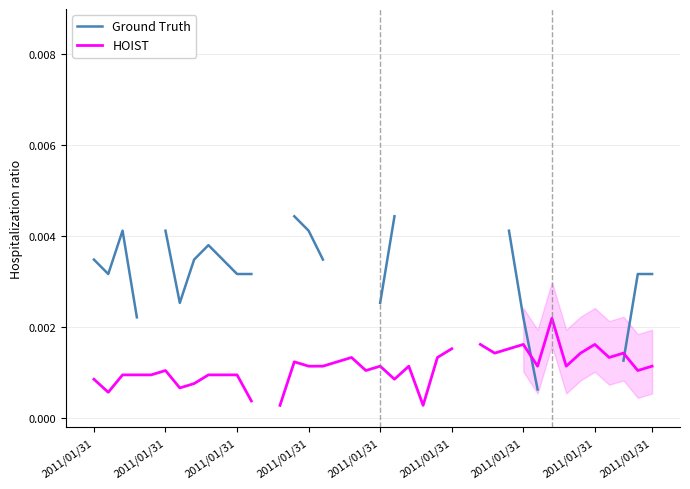

What are all the series names shown in the legend?

Ground Truth, HOIST